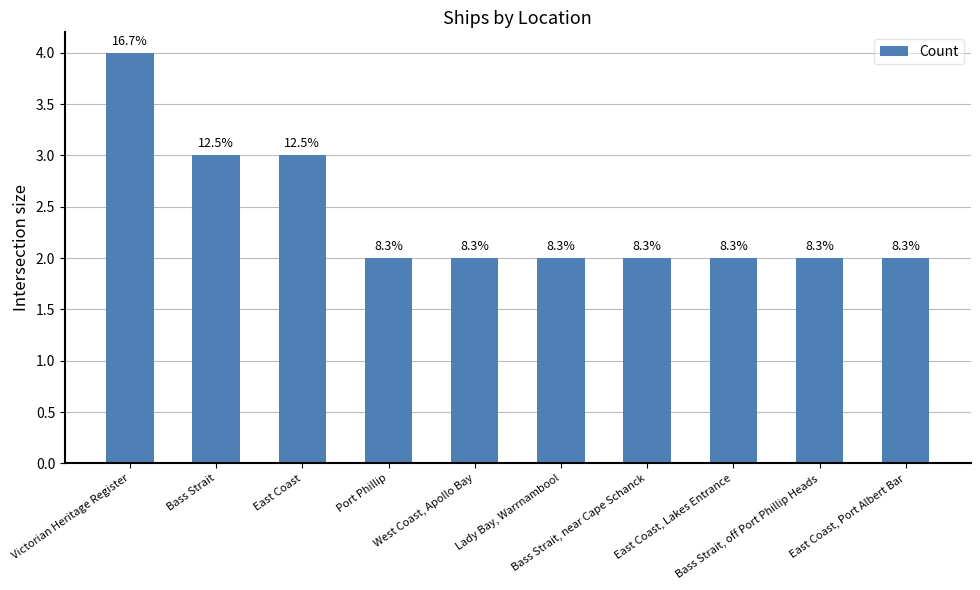

What is the value of the 8th bar from the left?

2